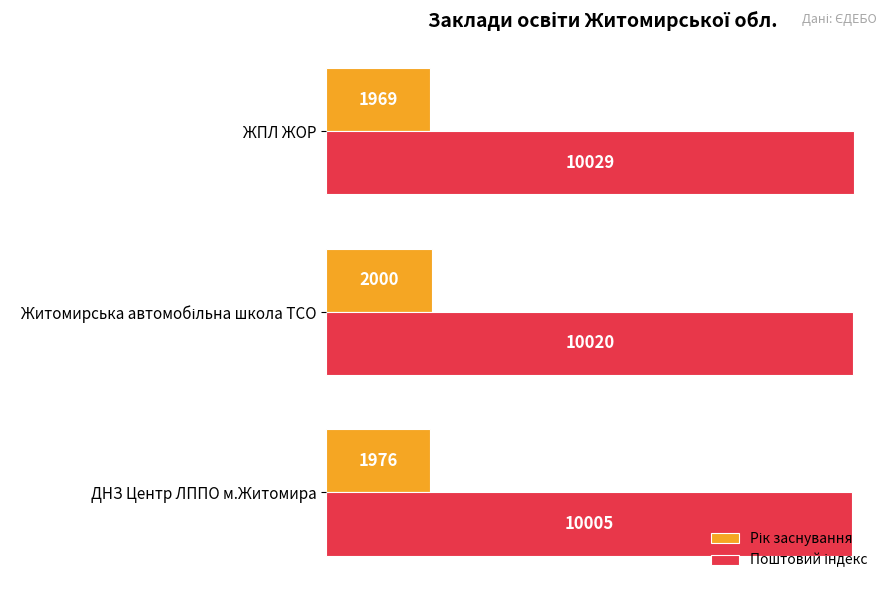

At how many categories does at least one series exceed 4153?

3